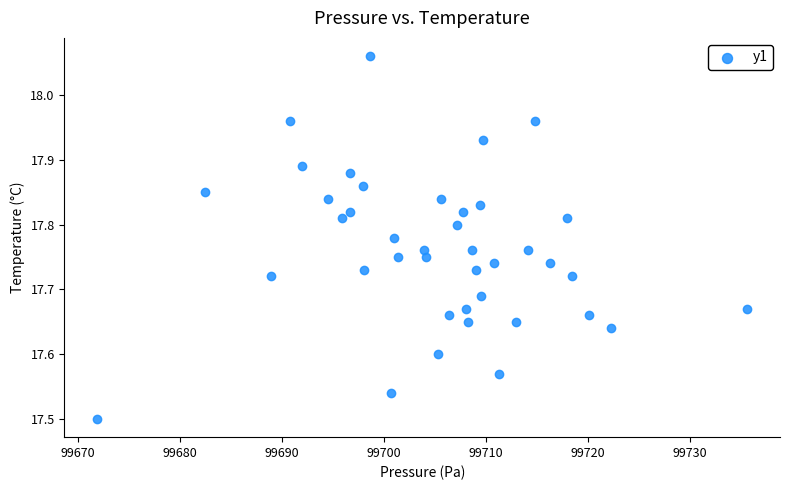

What is the range of X values (max minus min)?

63.8